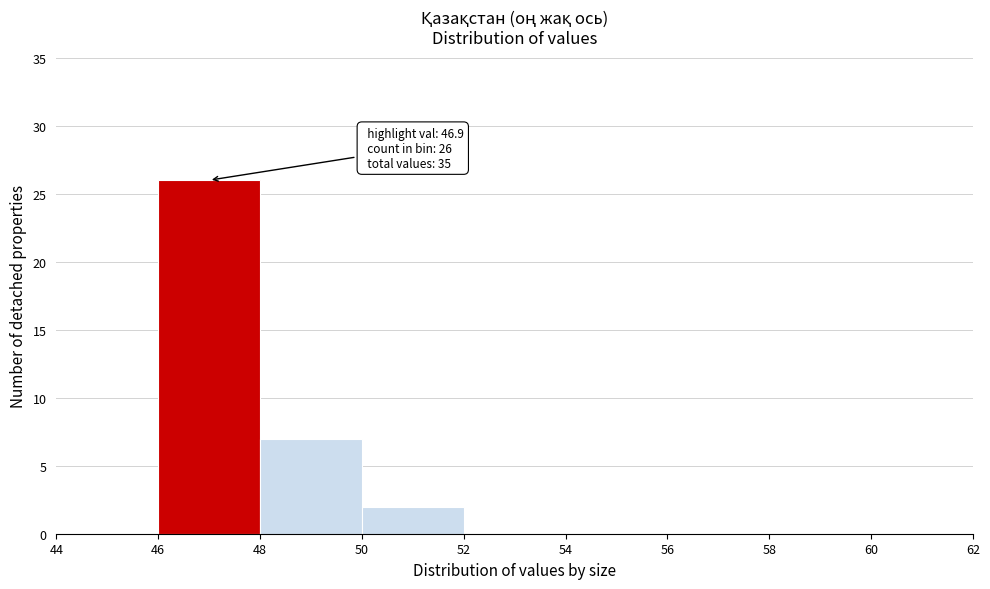

Which range on the x-axis has the tallest bar?

46 to 48